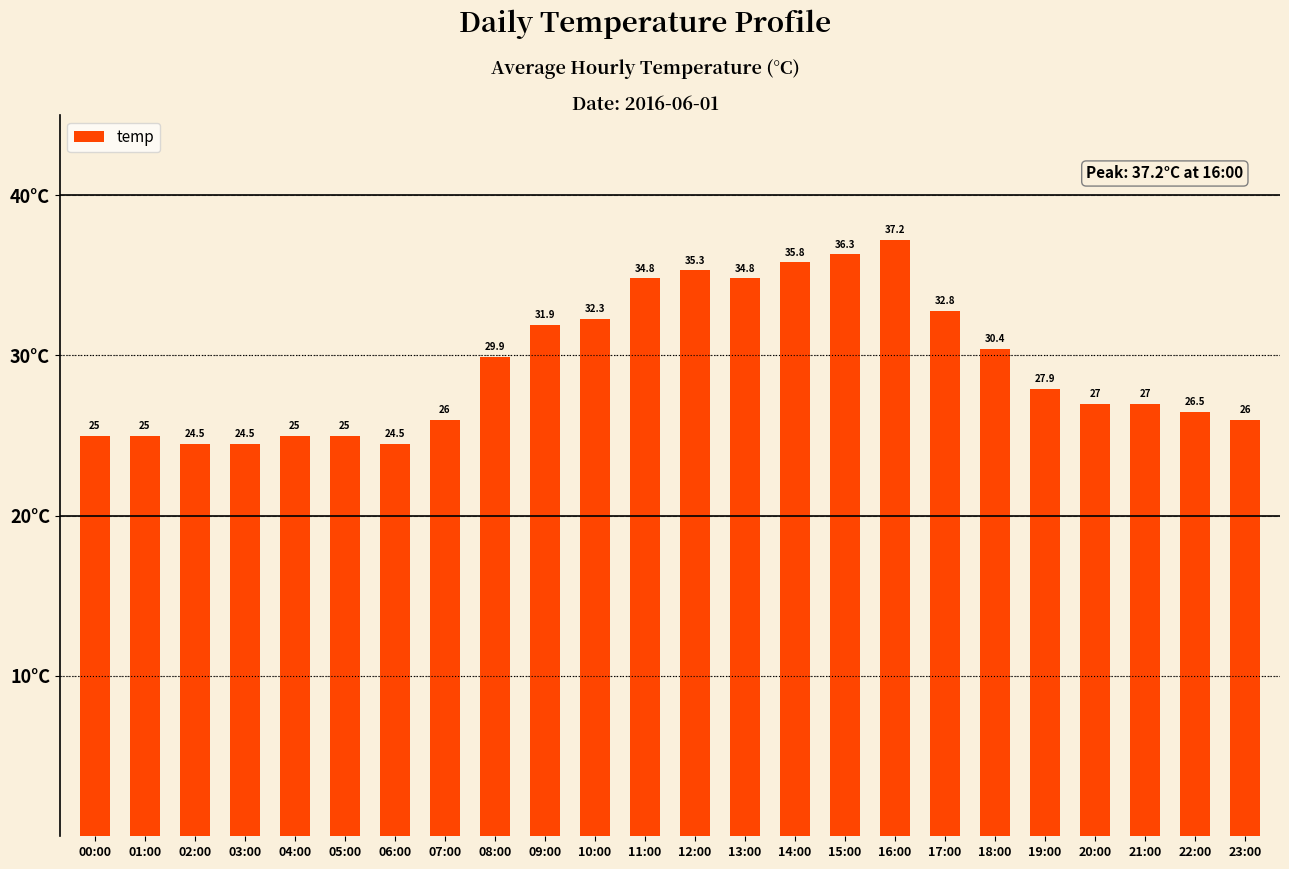

Which category has the highest value across all series?

16:00